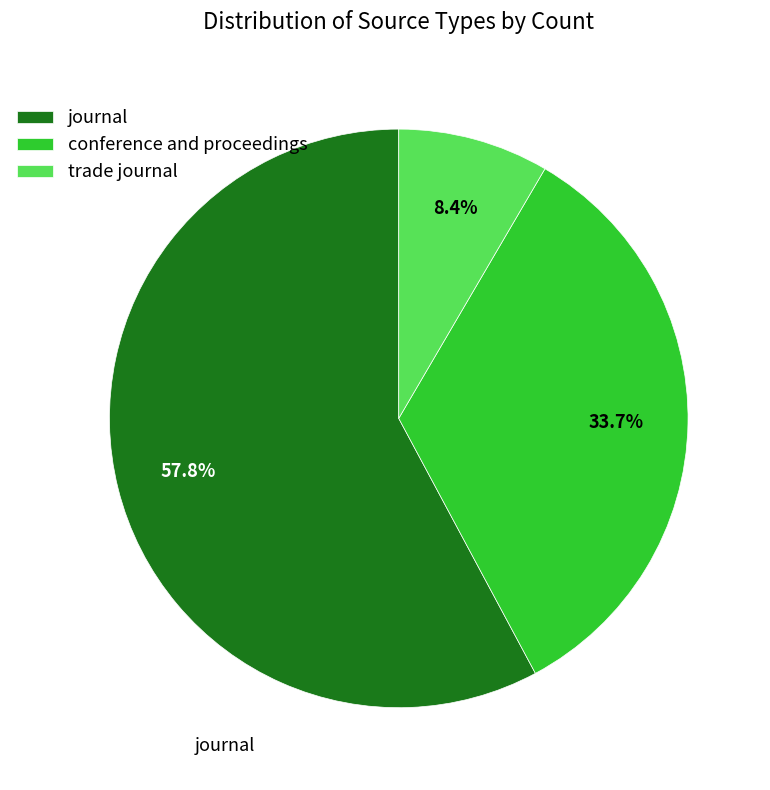

Which category accounts for the majority?

journal